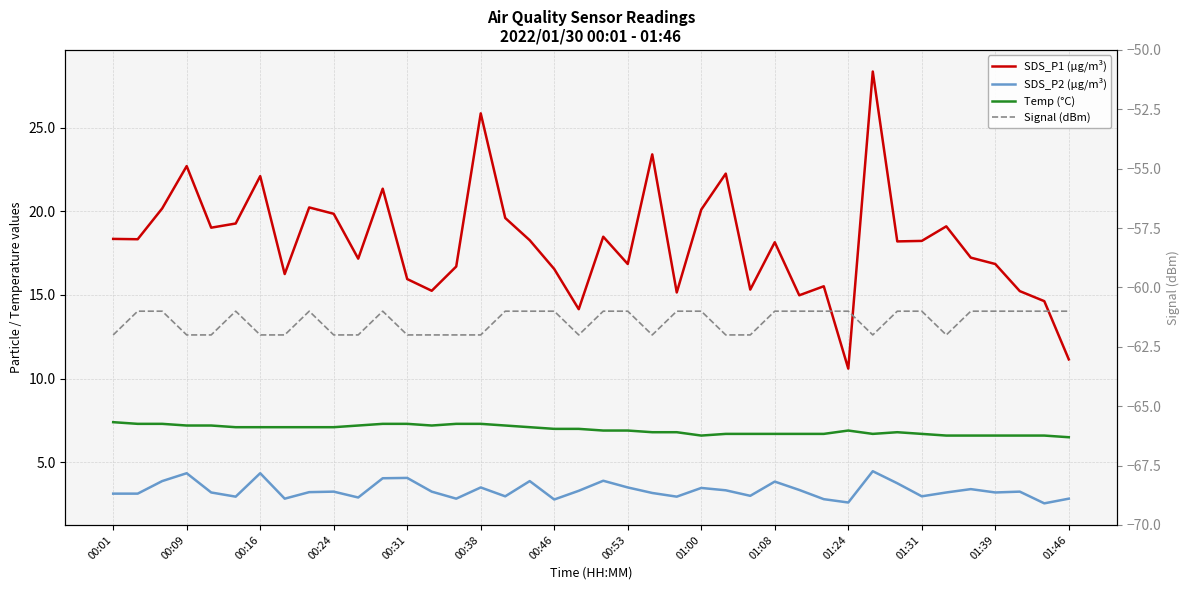

Rank the series at 28 from lowest to highest value.

Signal (dBm), SDS_P2 (µg/m³), Temp (°C), SDS_P1 (µg/m³)